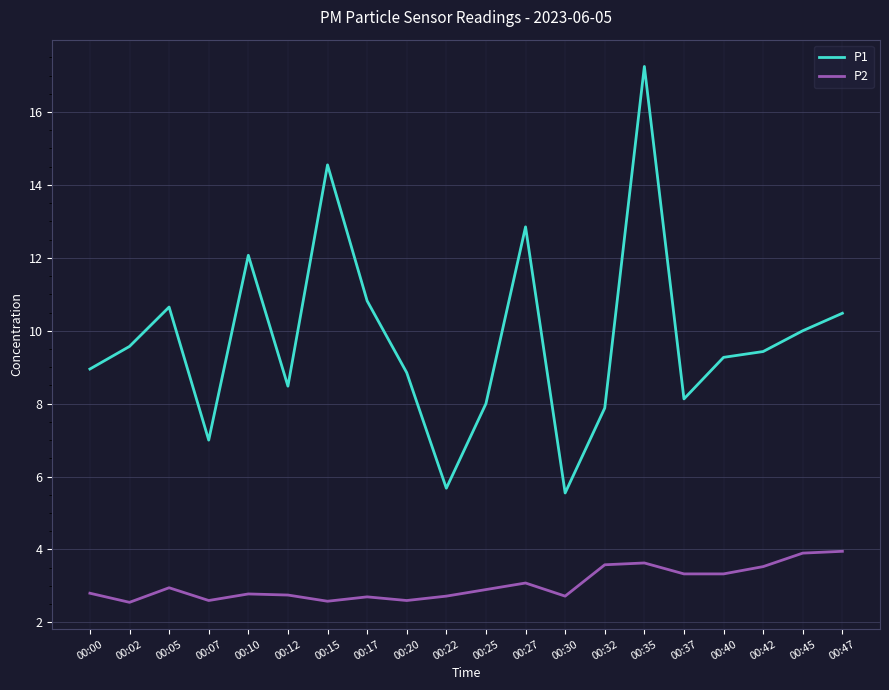

What is the maximum value for P2?

4.0